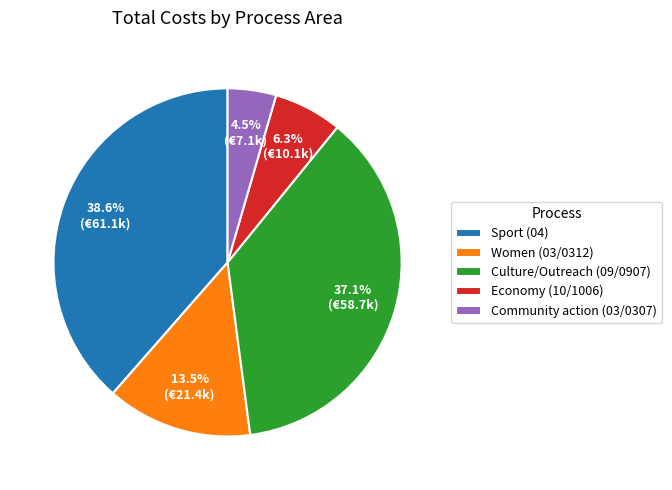

Combined, what portion of the pie is Community action (03/0307) and Culture/Outreach (09/0907)?

41.6%